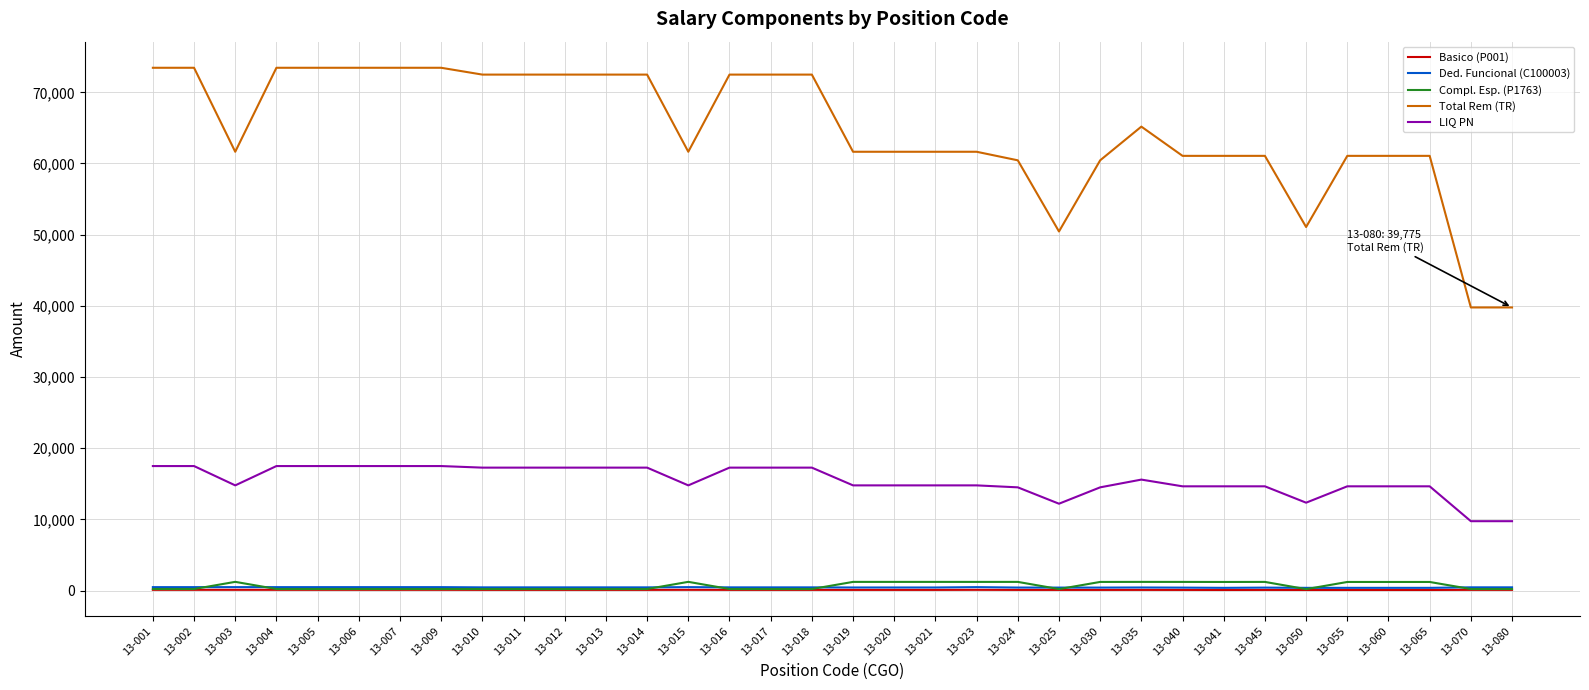

Which series changed the most between 13-004 and 13-030?

Total Rem (TR)